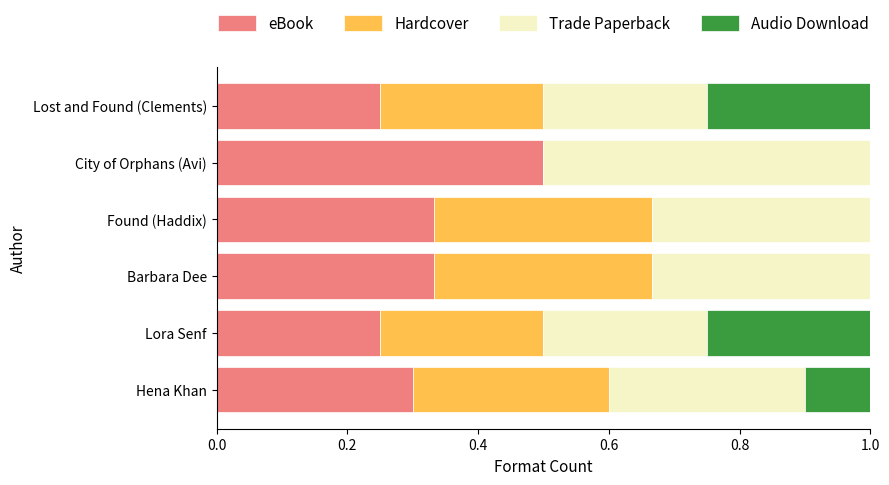

What is the total value across all series at Hena Khan?

1.0